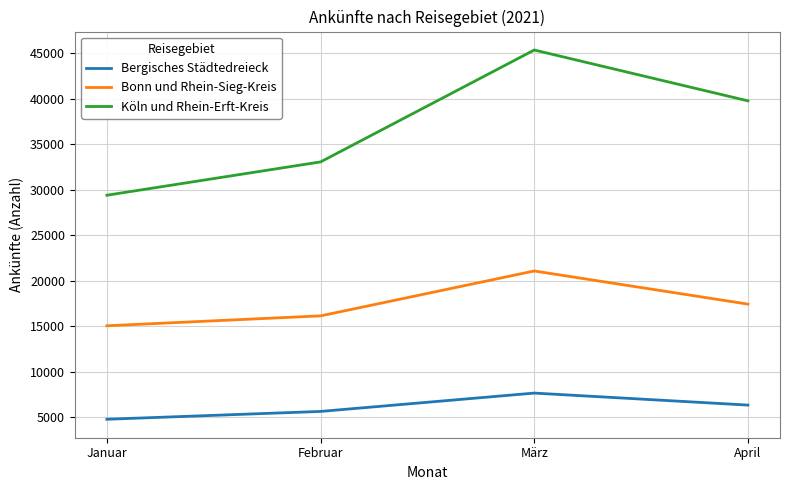

True or false: Köln und Rhein-Erft-Kreis and Bonn und Rhein-Sieg-Kreis cross at least once.

False